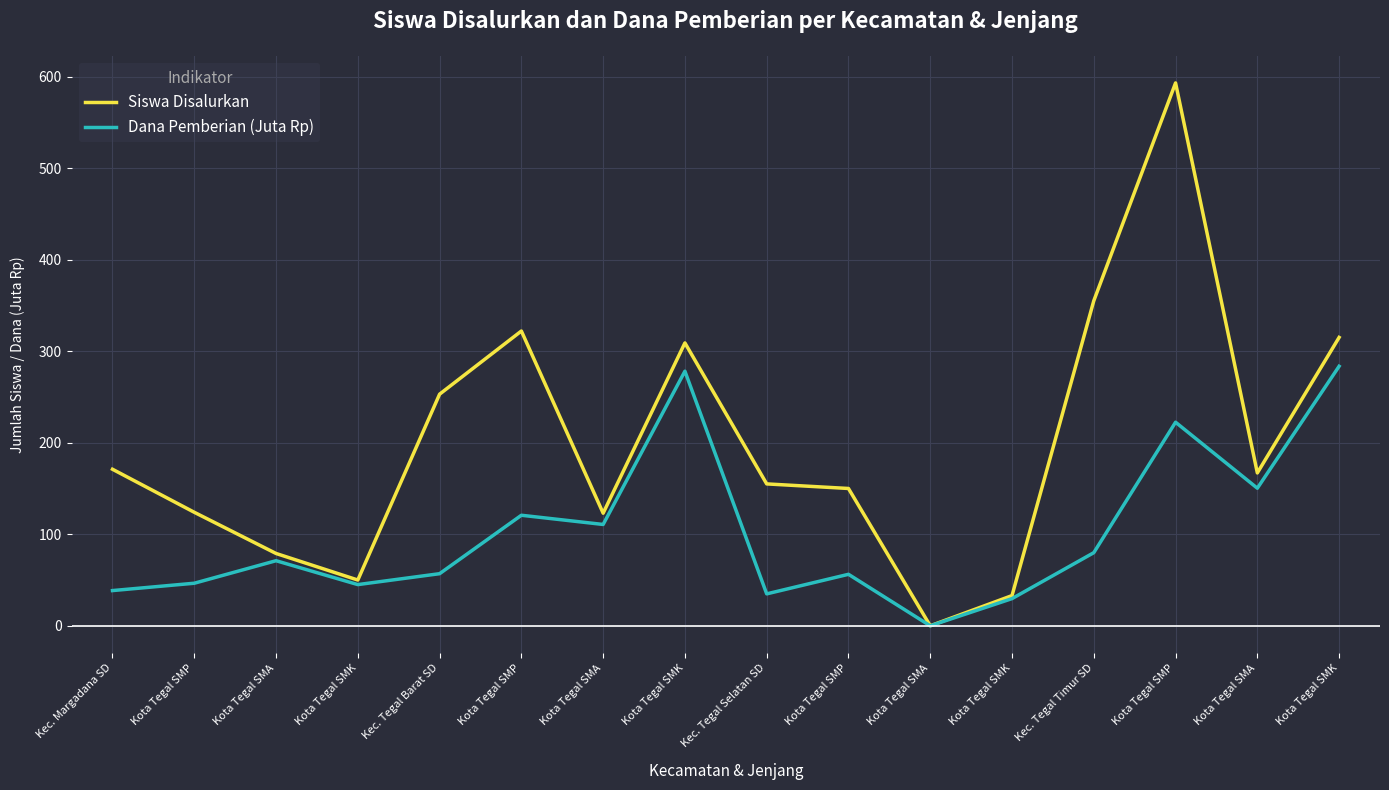

How many lines are shown in the chart?

2